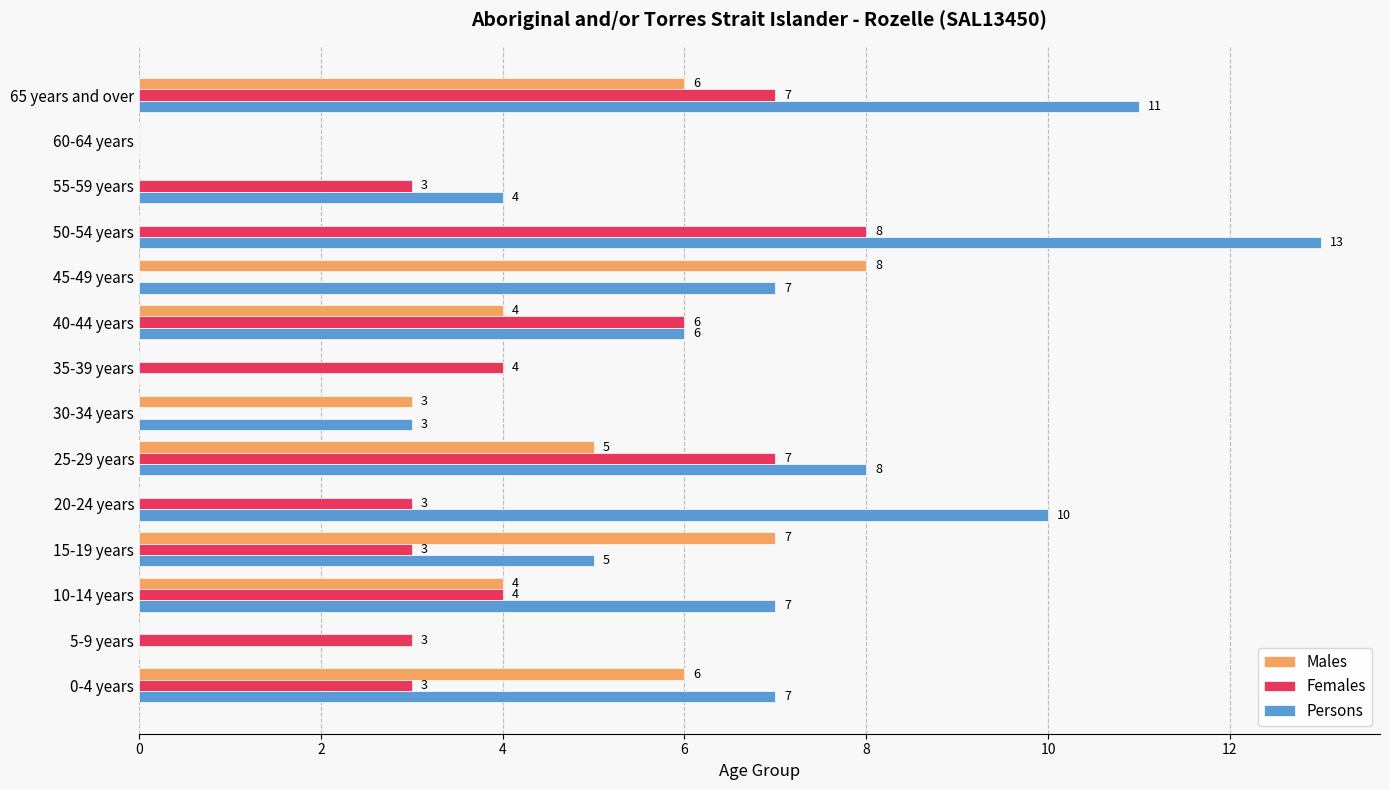

Which series changed the most between 10-14 years and 65 years and over?

Persons